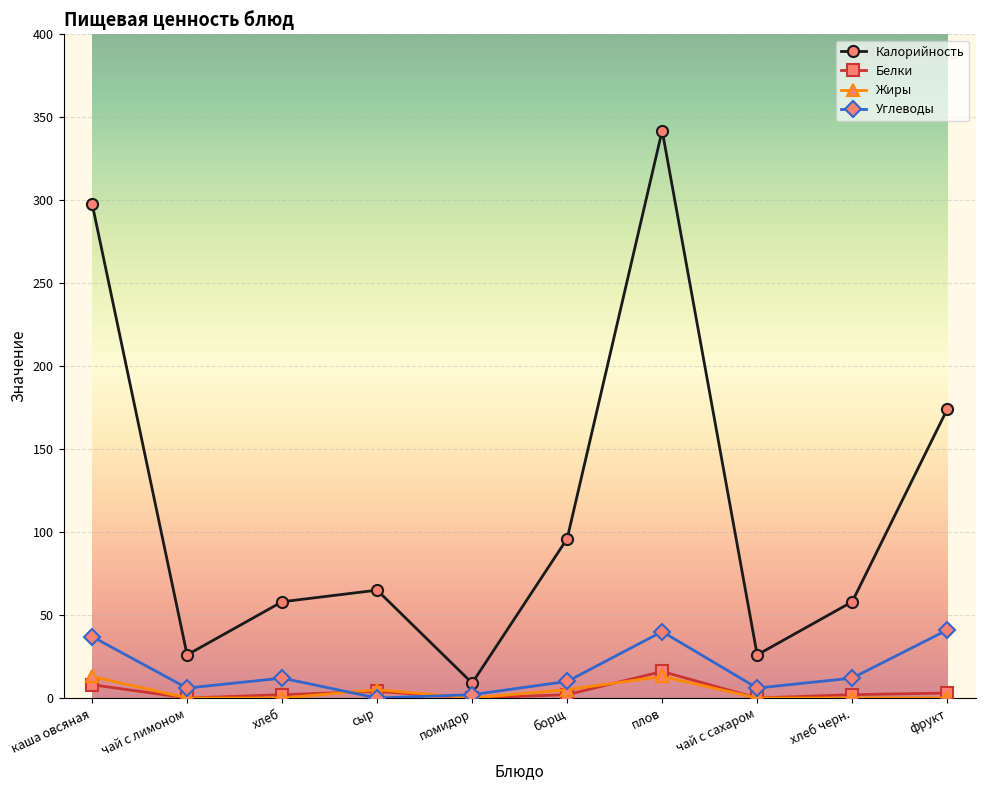

Which series has the largest total across all categories?

Калорийность